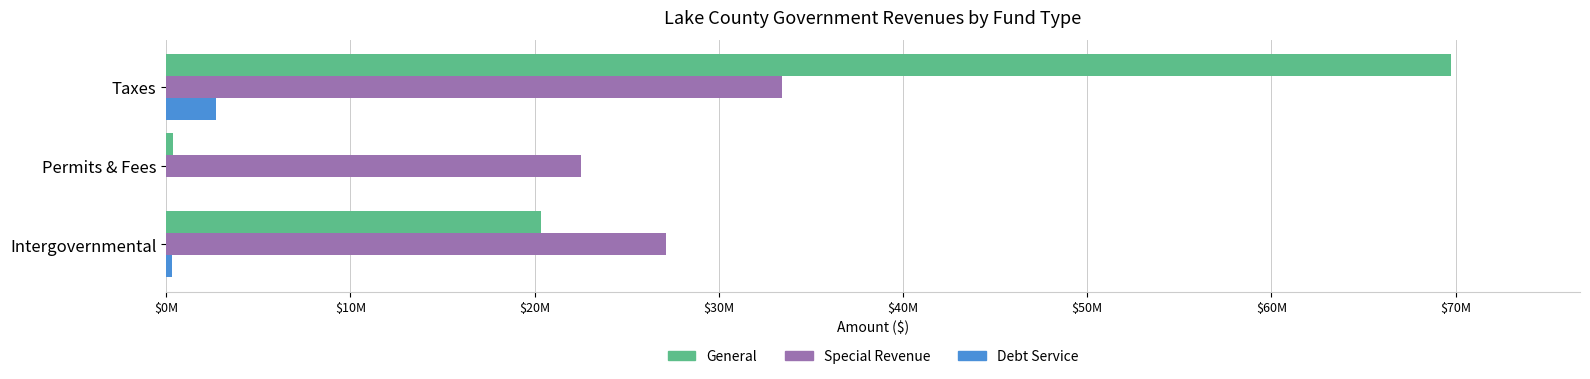

What are all the series names shown in the legend?

General, Special Revenue, Debt Service